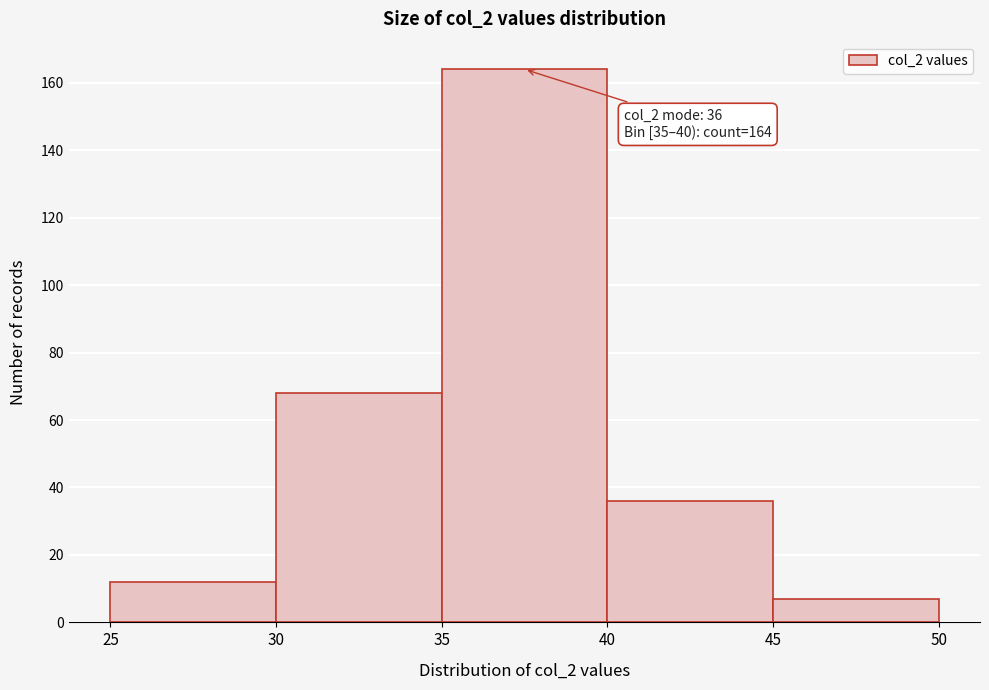

Over which range of the x-axis is the bar tallest?

35 to 40